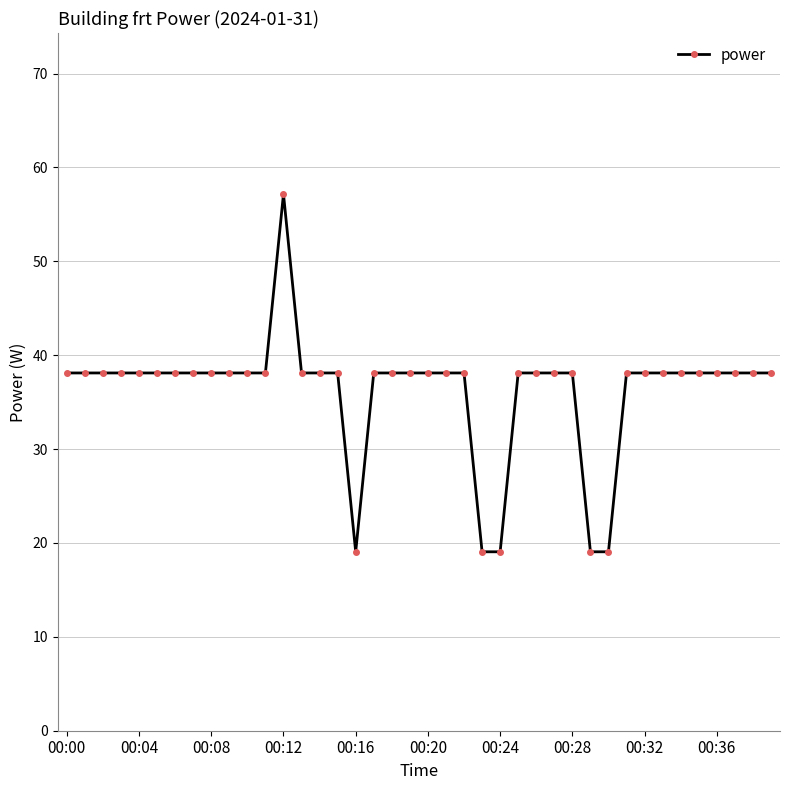

Reading left to right, transcribe all the data shown in this chart.

38.1	38.1	38.1	38.1	38.1	38.1	38.1	38.1	38.1	38.1	38.1	38.1	57.2	38.1	38.1	38.1	19.1	38.1	38.1	38.1	38.1	38.1	38.1	19.1	19.1	38.1	38.1	38.1	38.1	19.1	19.1	38.1	38.1	38.1	38.1	38.1	38.1	38.1	38.1	38.1